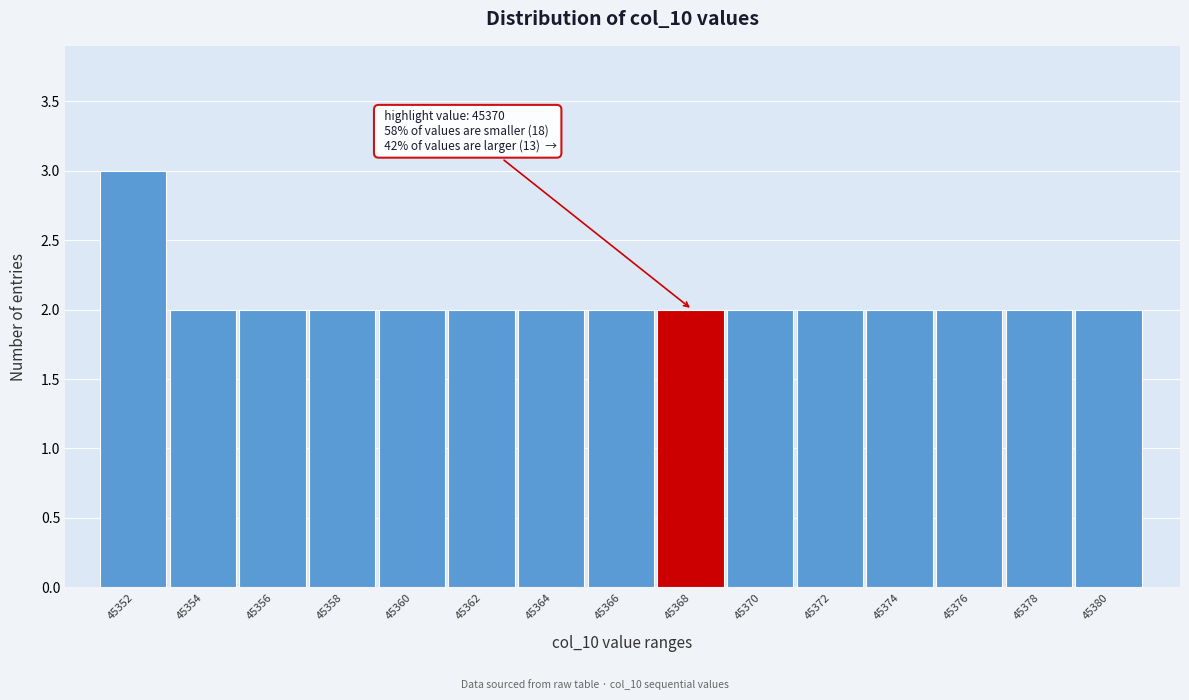

Reading left to right, extract all data points from this chart.

3	2	2	2	2	2	2	2	2	2	2	2	2	2	2